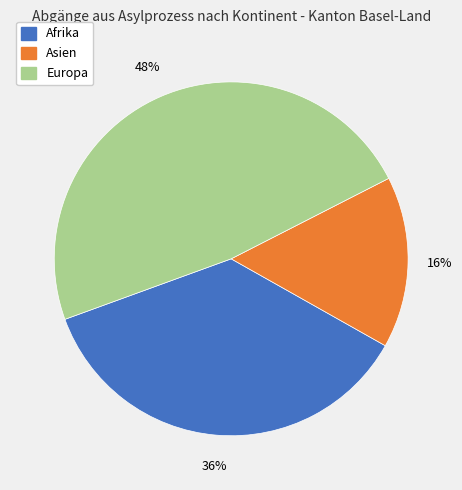

To the nearest percent, what is the average slice percentage?

33%